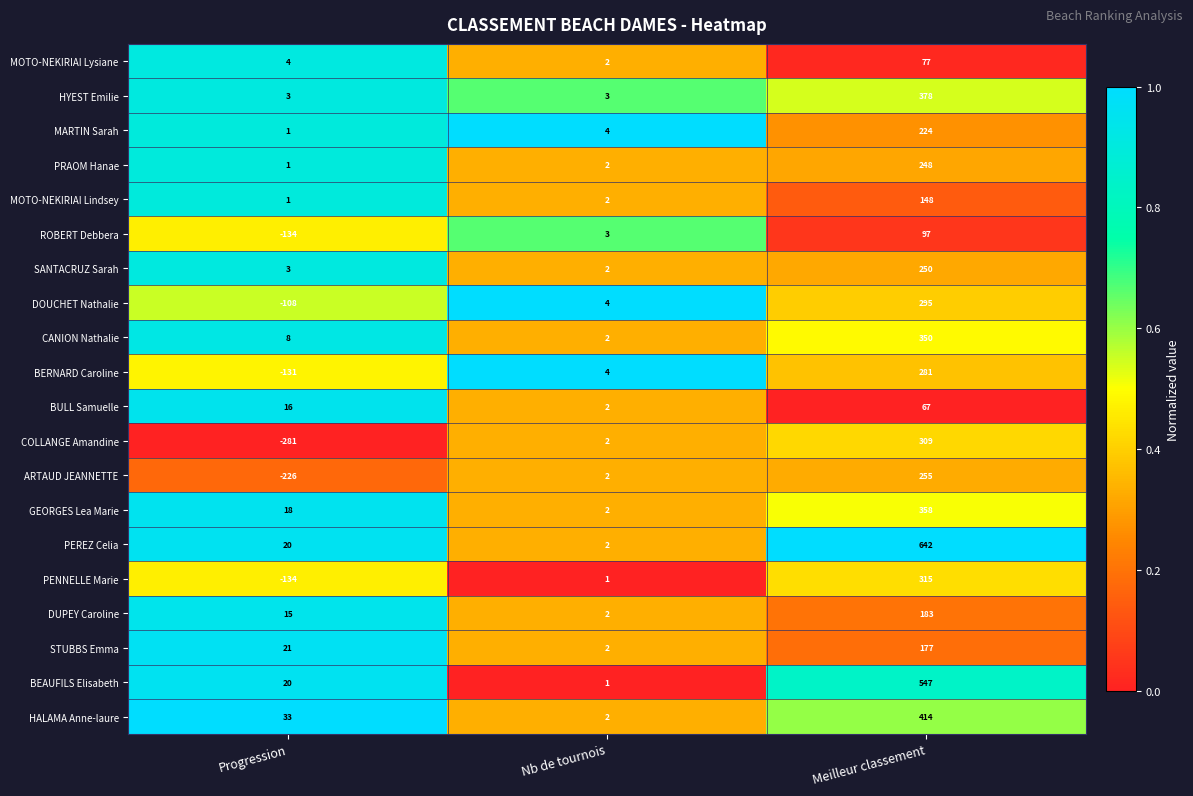

What is the difference between the STUBBS Emma values at Meilleur classement and Nb de tournois?

175